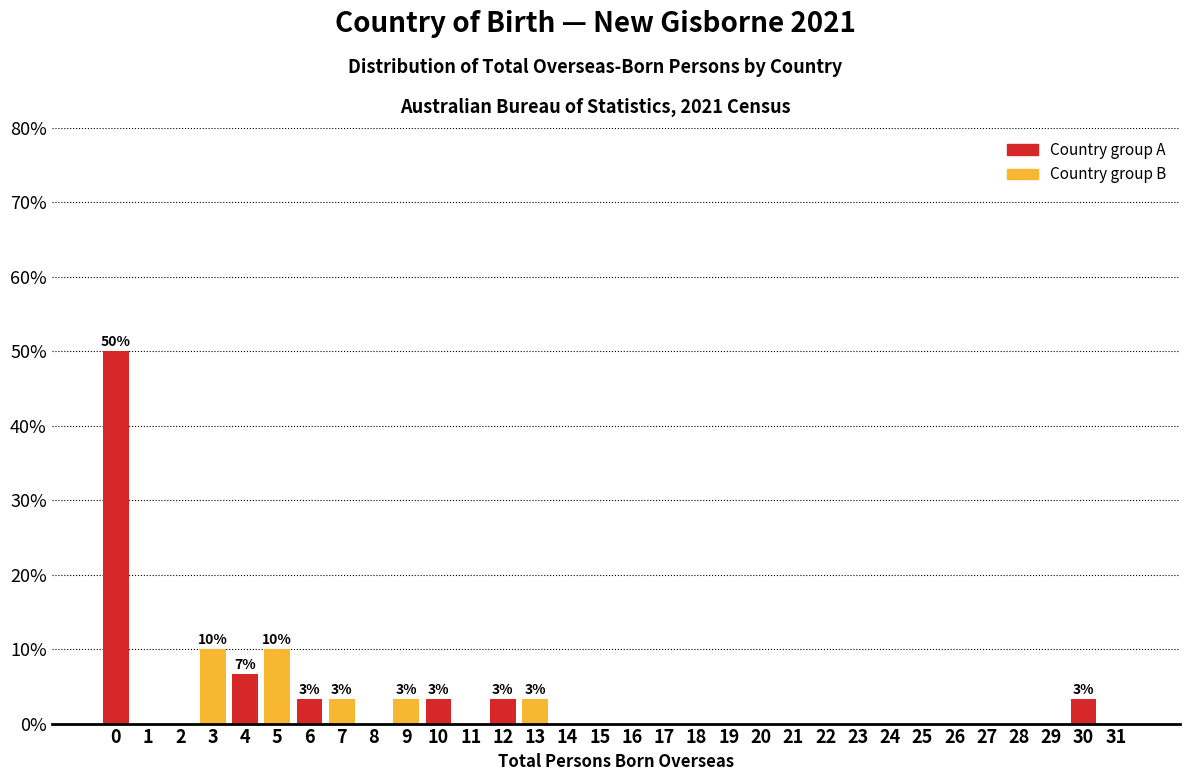

The value at 30 is 3.3. True or false?

True